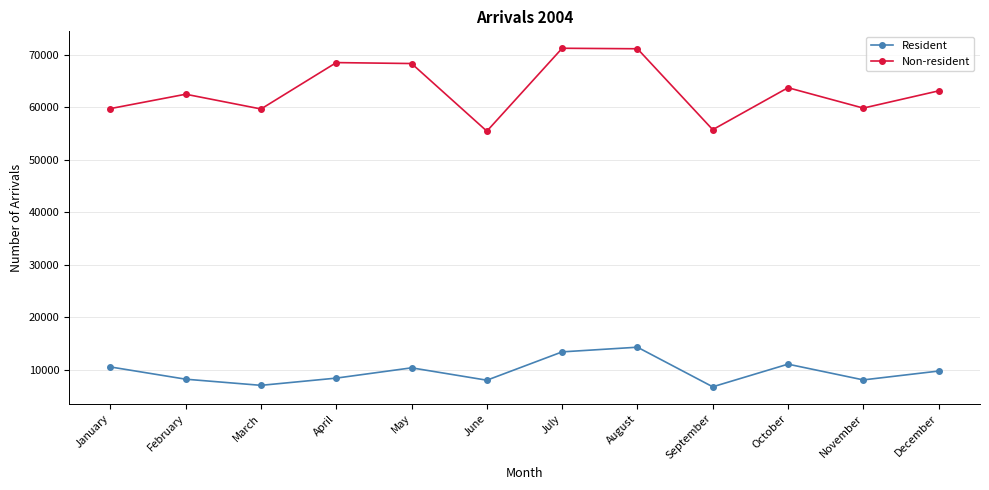

Rank the series by their average value, from highest to lowest.

Non-resident, Resident